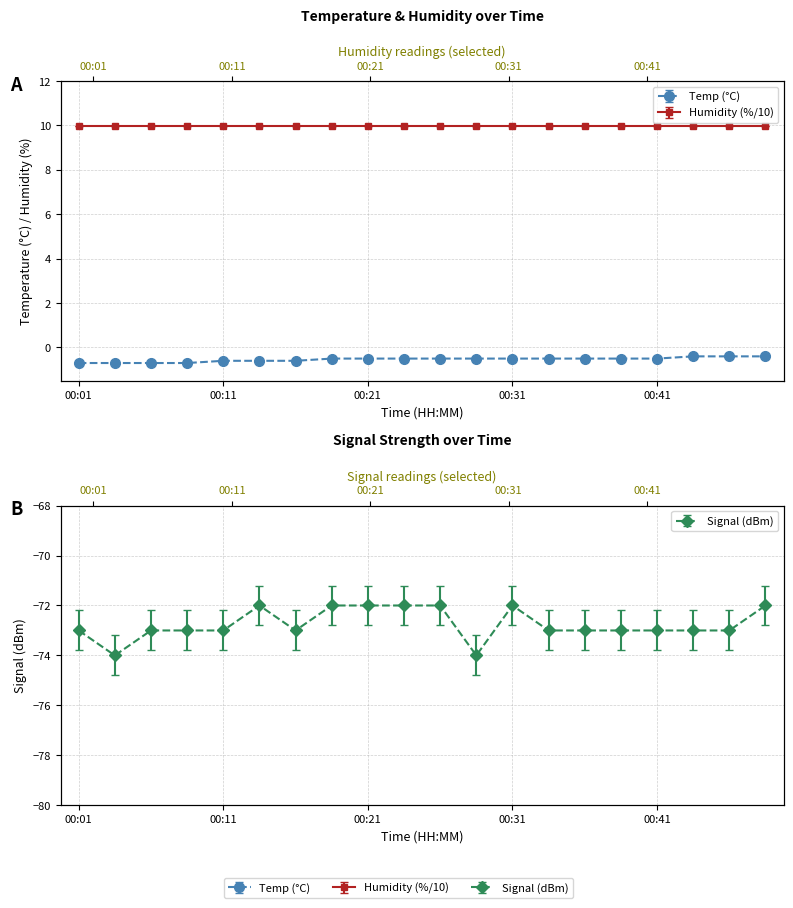

True or false: Temp and Signal intersect in this chart.

False